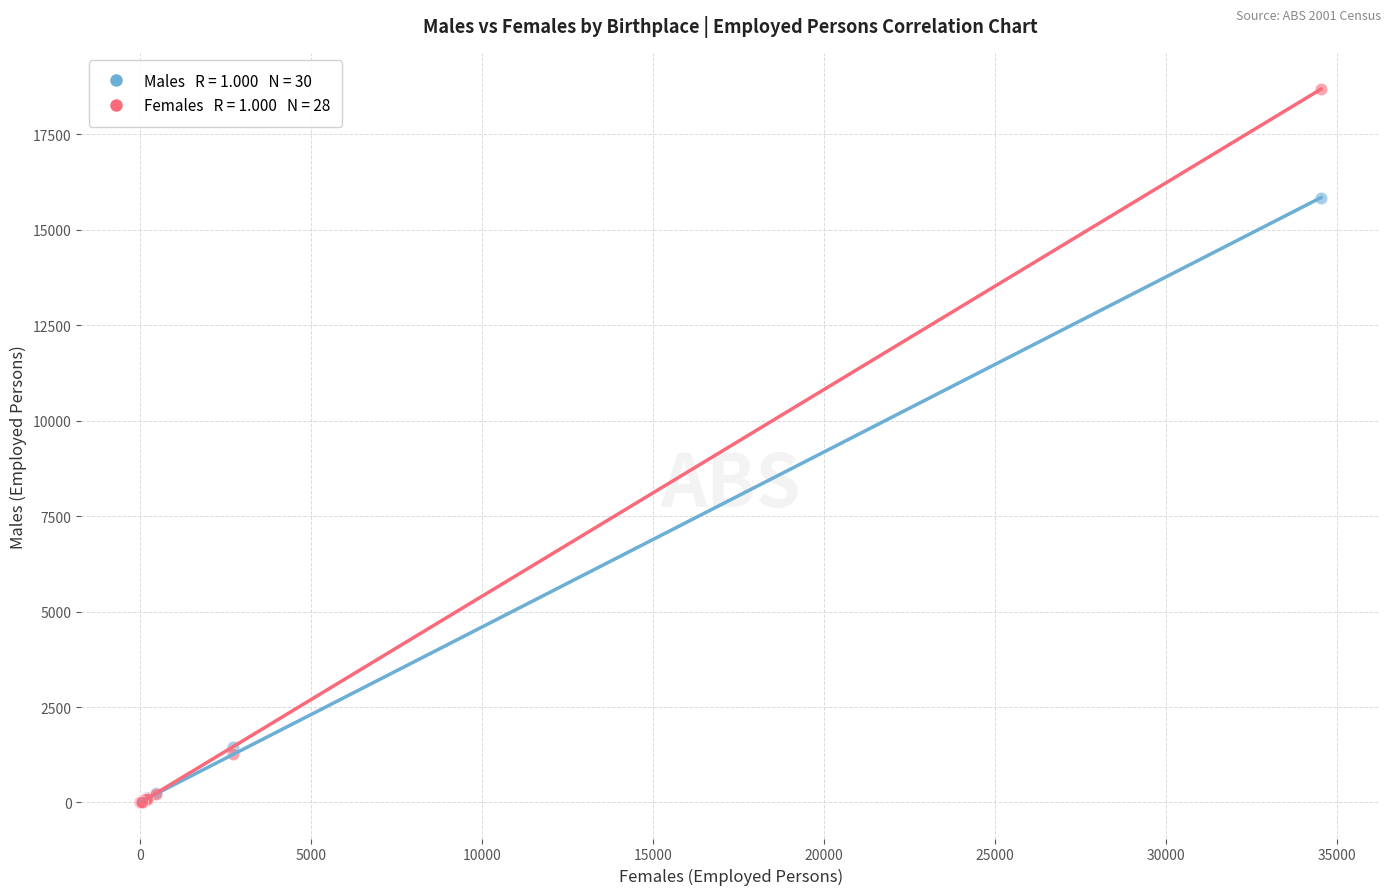

Across all series, what Y value is closest to 9348?

15825